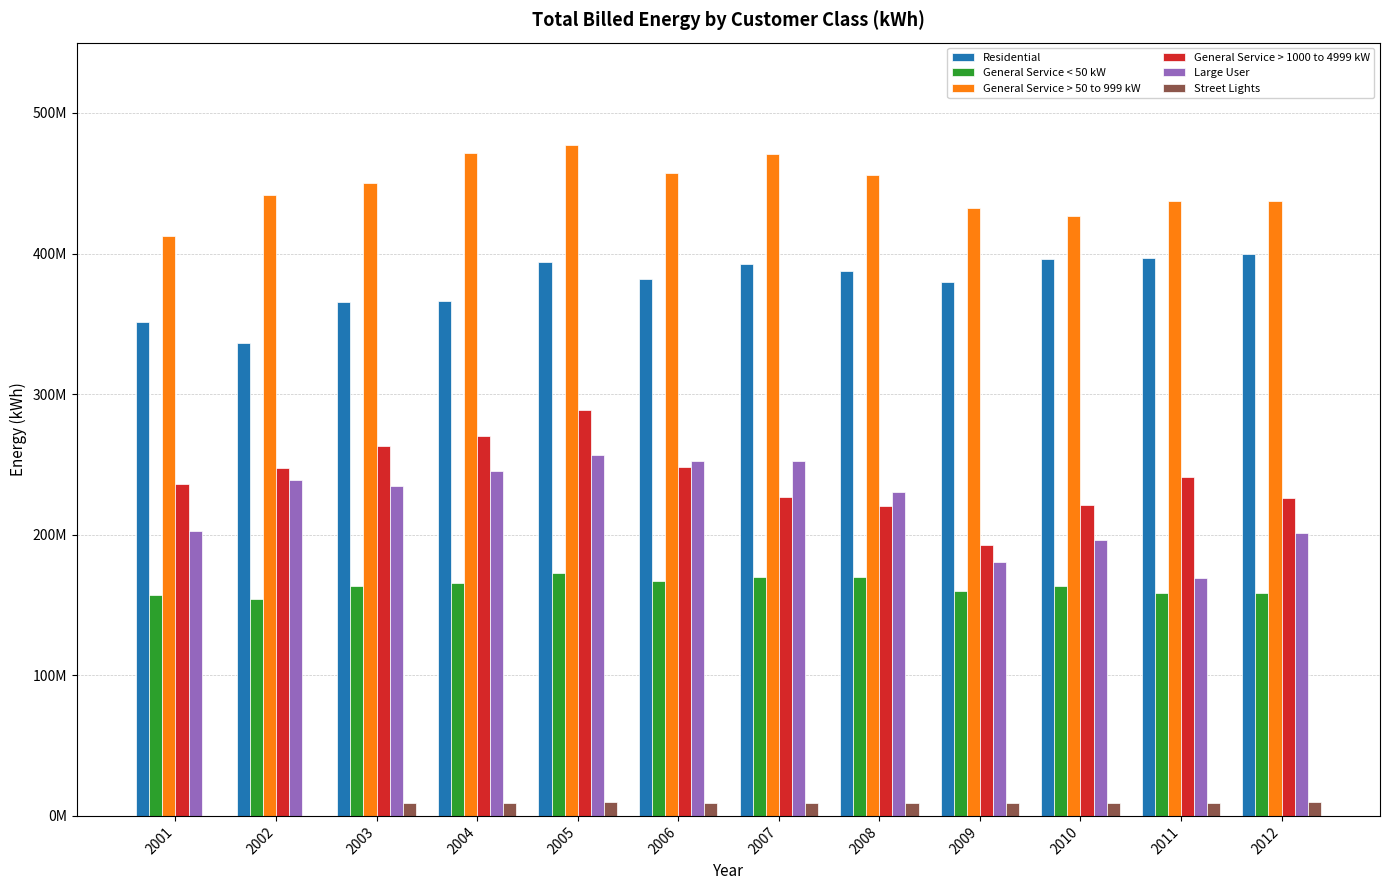

What value does the Large User series have at 2007?

252092348.5